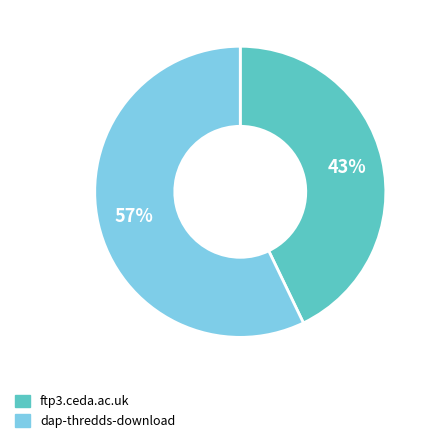

Does dap-thredds-download represent more than half of the total?

Yes